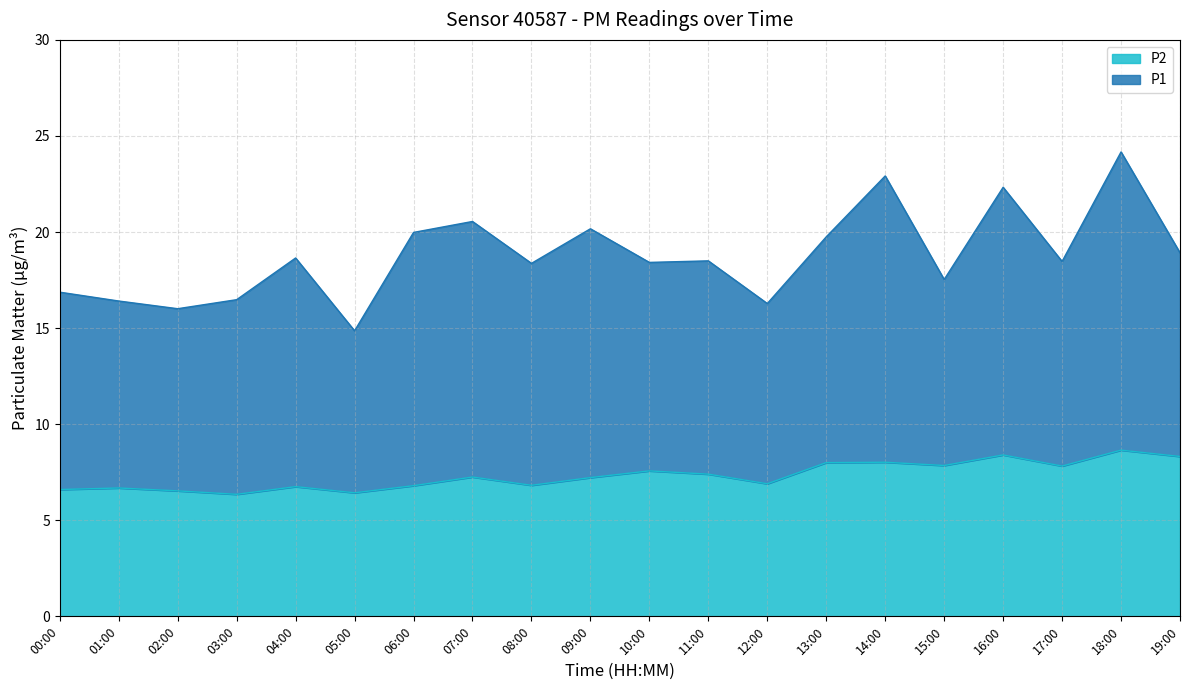

Where is the data nearest to the value 7?

12:00